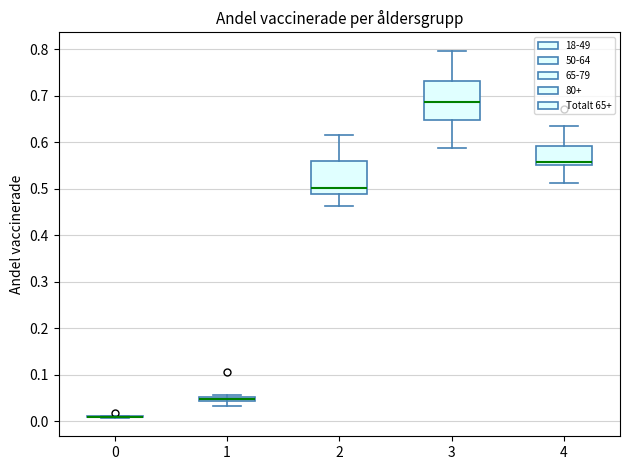

Where does the lower whisker of the box at x = 3 end on the y-axis? The values are not printed on the chart, so give them approximately, as read against the axis.

0.59